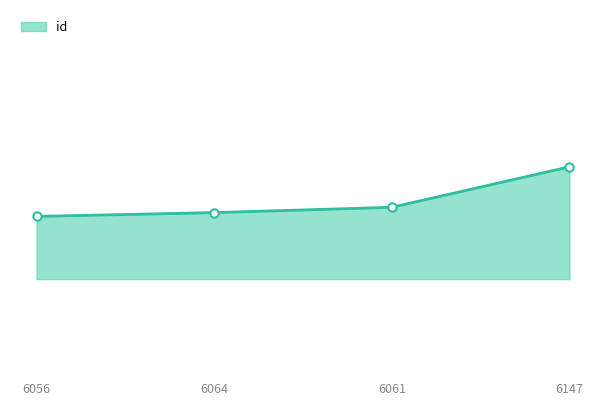

What is the label of the 4th point from the left?

6147